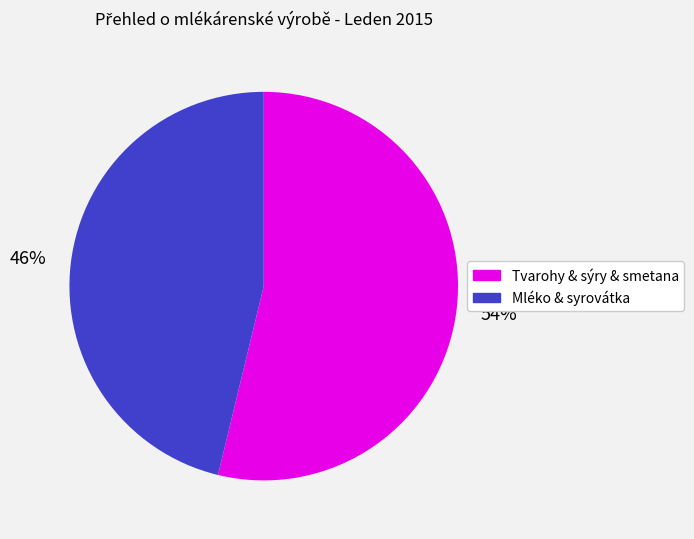

Is the sum of Mléko & syrovátka and Tvarohy & sýry & smetana greater than half?

Yes